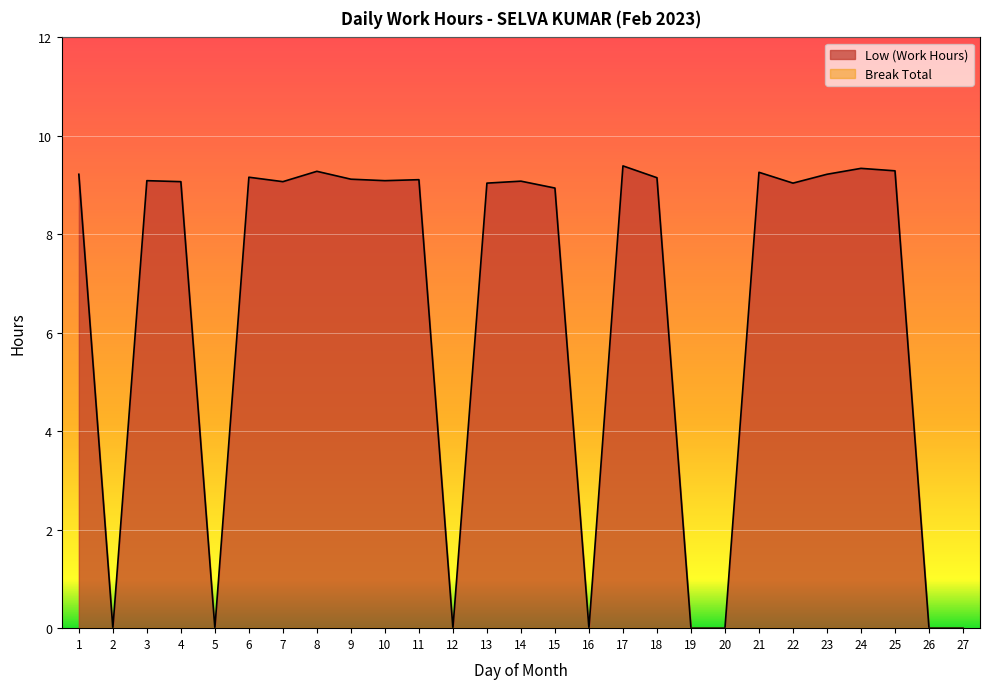

Rank the categories by value from highest to lowest.

17, 24, 25, 8, 21, 1, 23, 6, 18, 9, 11, 3, 10, 14, 4, 7, 13, 22, 15, 2, 5, 12, 16, 19, 20, 26, 27